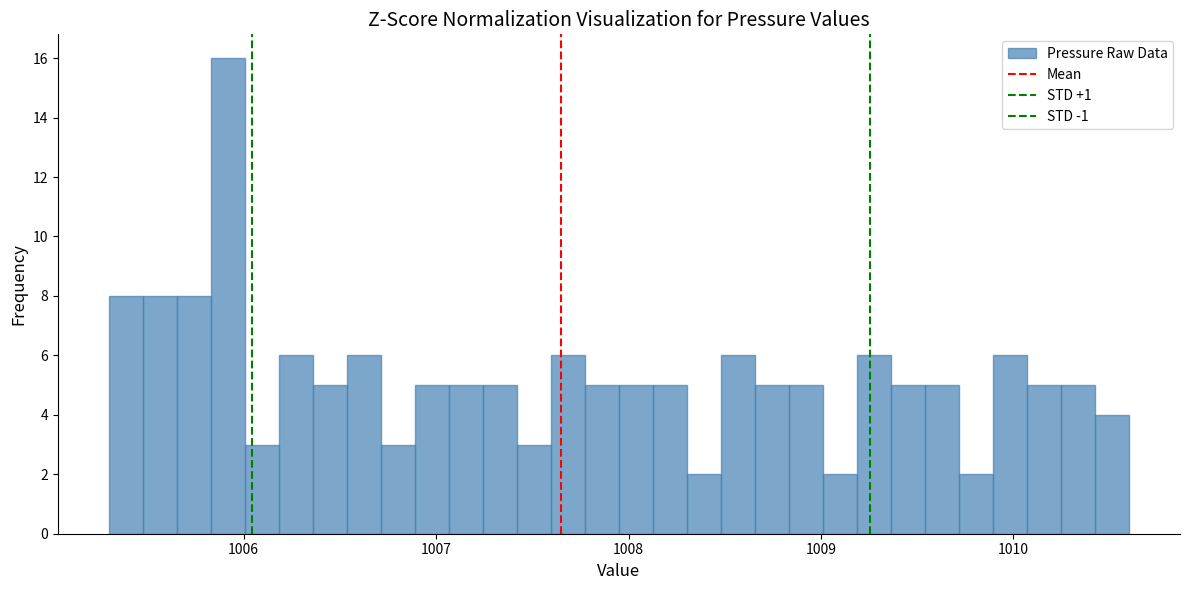

Around what value on the x-axis is the tallest bar? Give the approximate position of its centre, as read against the axis.

1005.9